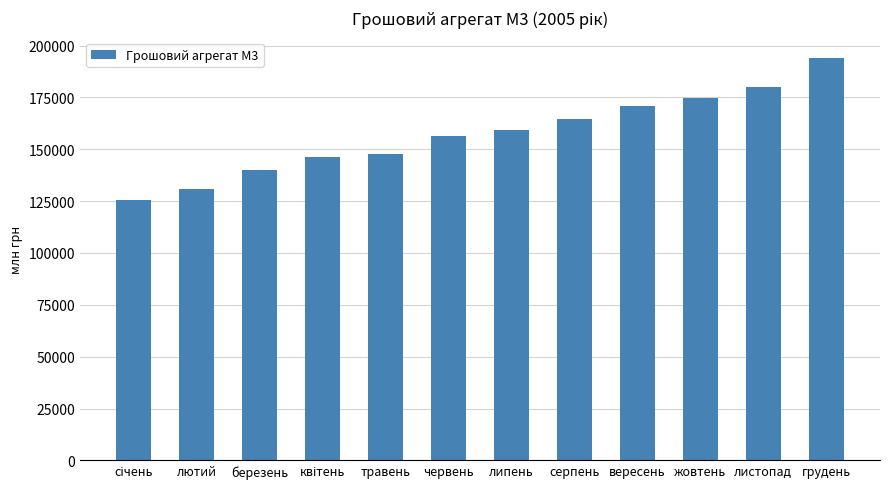

What is the label of the 6th bar from the right?

липень